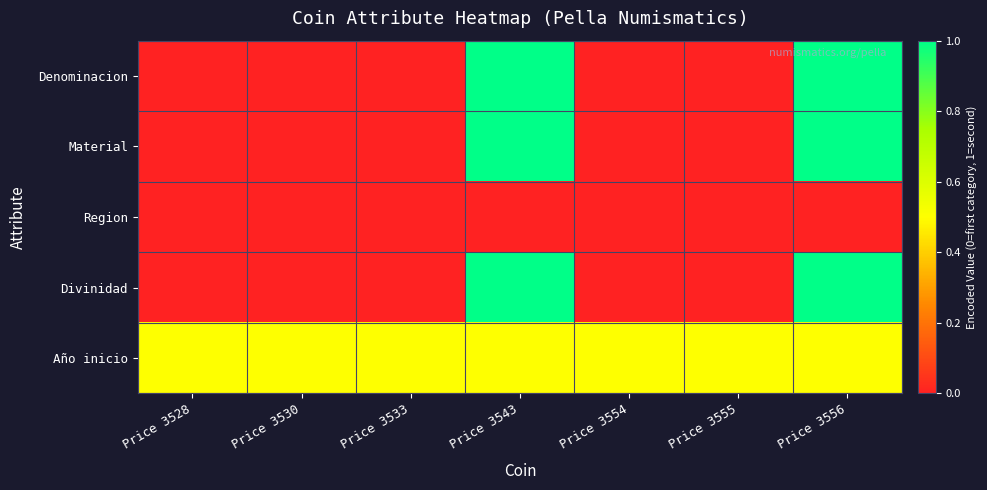

What is the difference between the highest and lowest values at Price 3533?

0.5